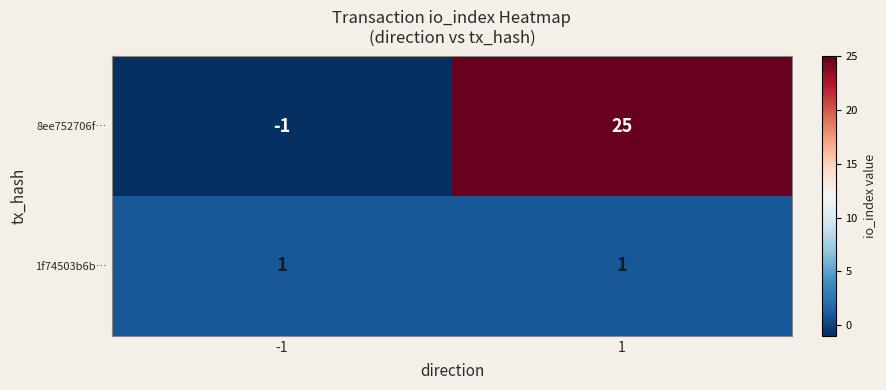

Is it true that 1f74503b6b… equals 1 at 1?

True